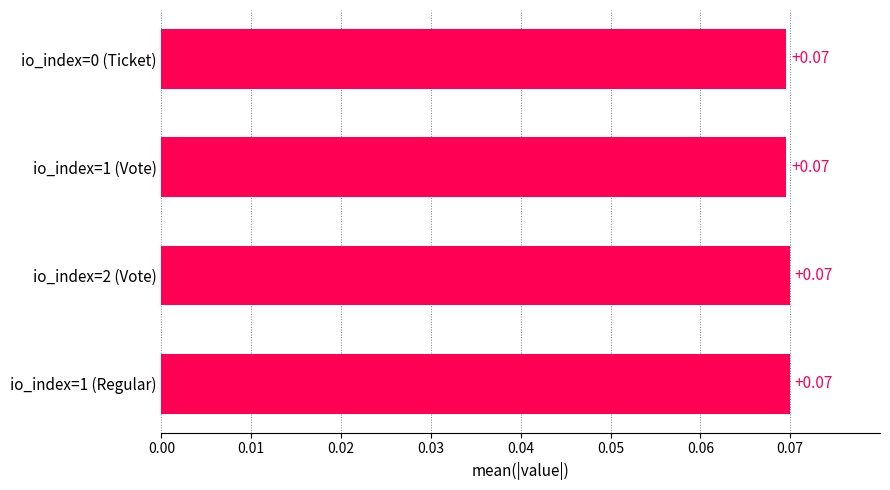

What is the sum of all values?

0.3